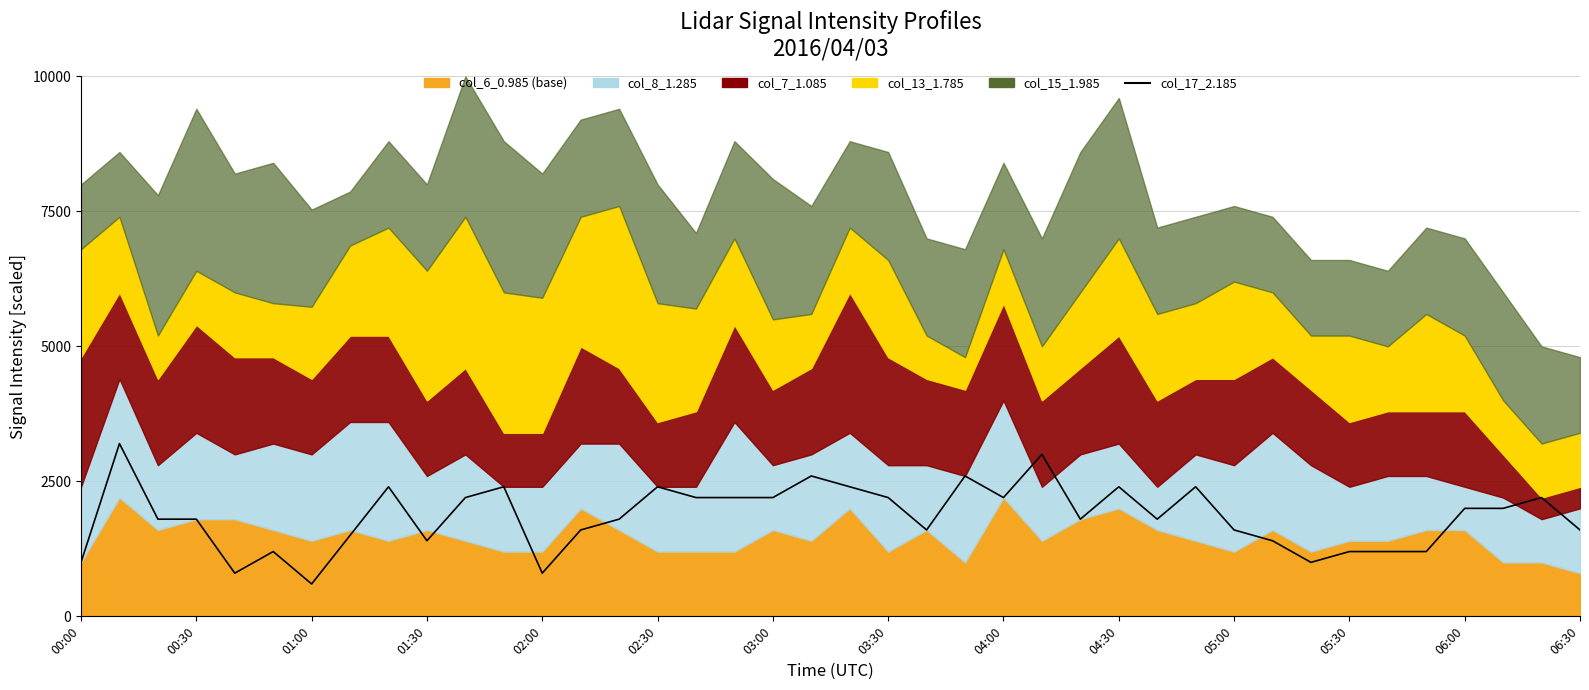

True or false: the data shows 2943 at 03:00.

False